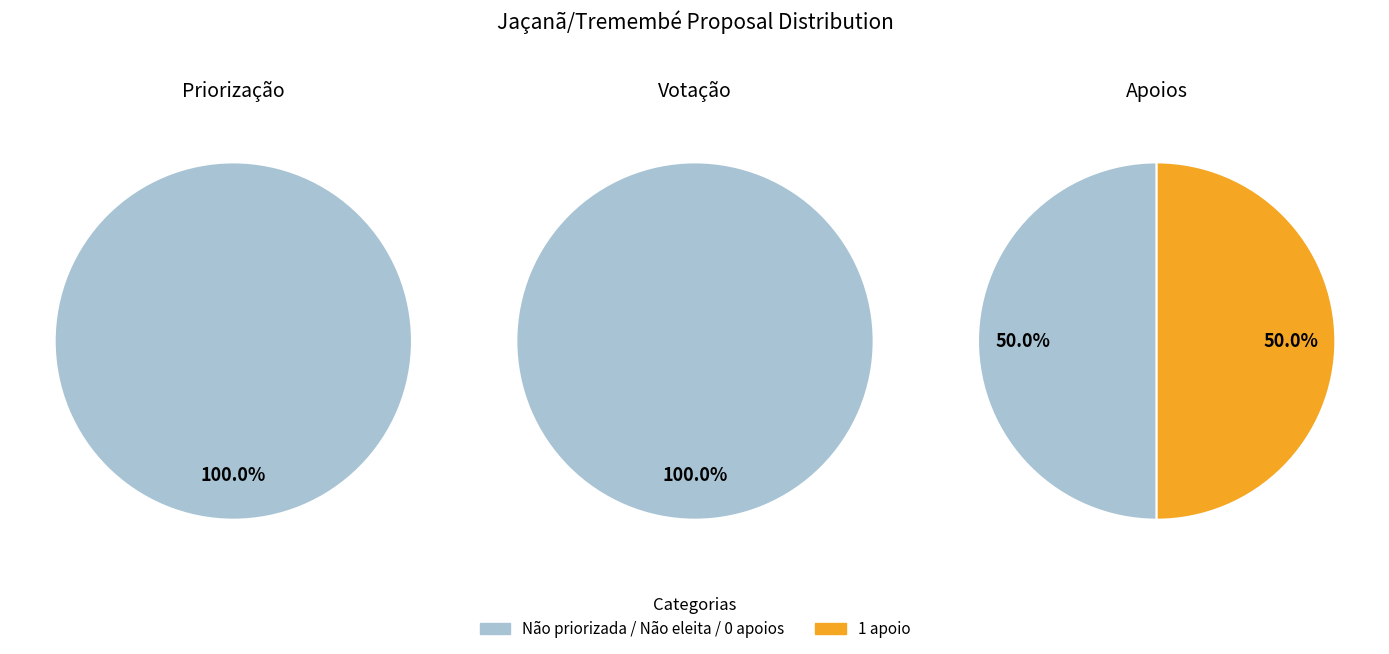

Is there any slice that represents more than half of the pie?

Yes